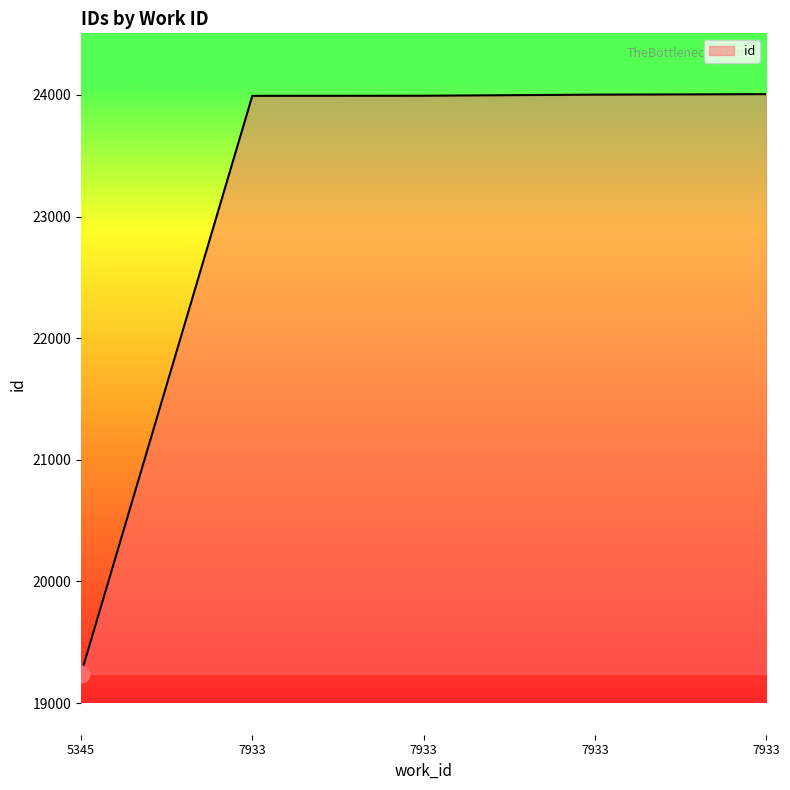

Reading right to left, what are all the values shown in this chart?

24006	24002	23993	23992	19240